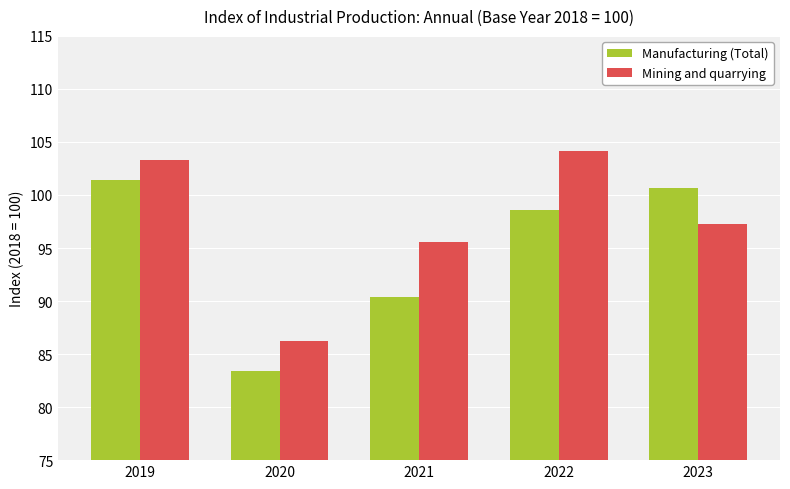

Which series changed the most between 2020 and 2022?

Mining and quarrying